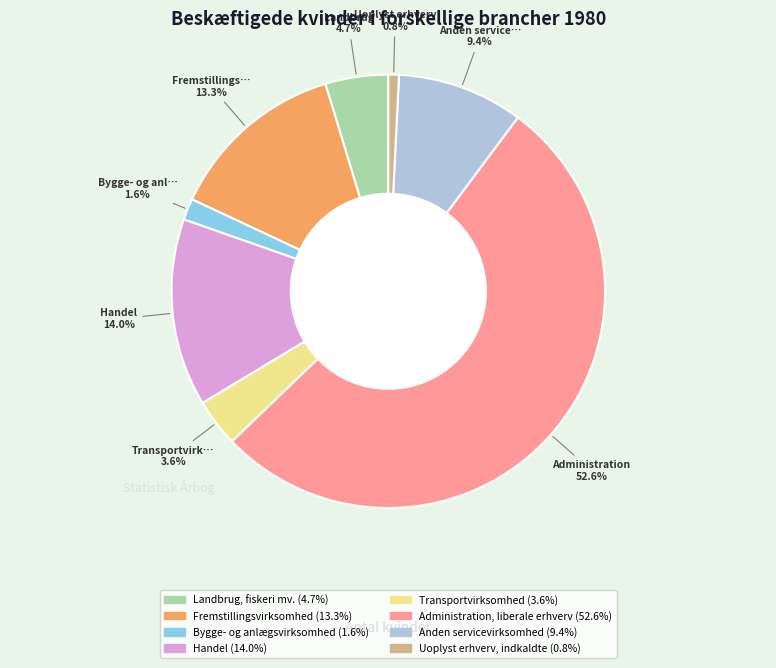

What is the smallest slice in the pie chart?

Uoplyst erhverv, indkaldte